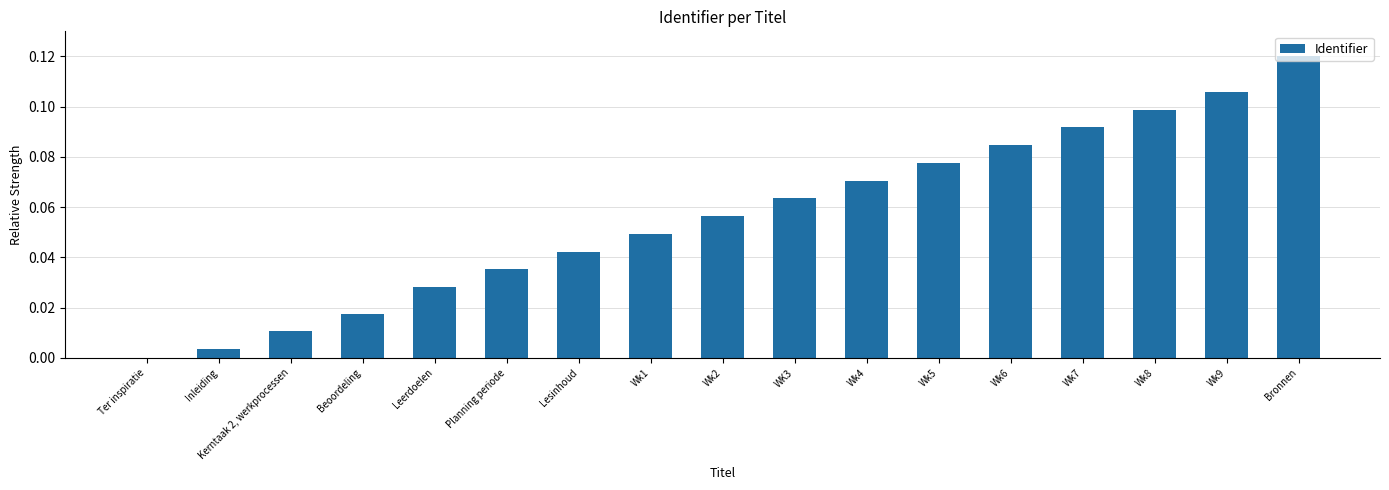

Does the chart contain stacked bars?

No